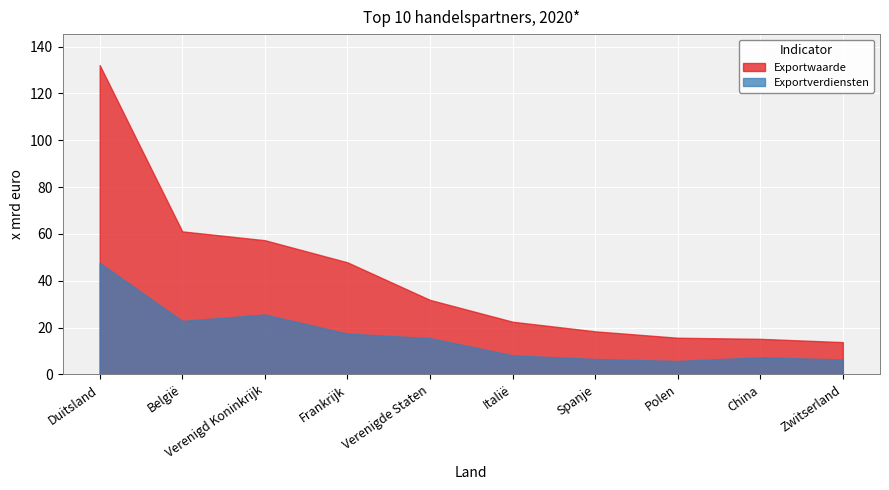

Which series has the largest total across all categories?

Exportwaarde